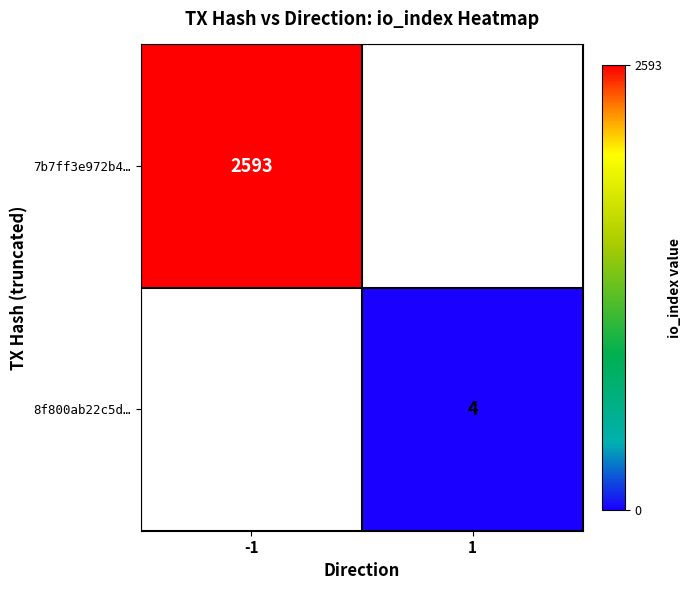

The 8f800ab22c5d… series shows 6 at 1. True or false?

False